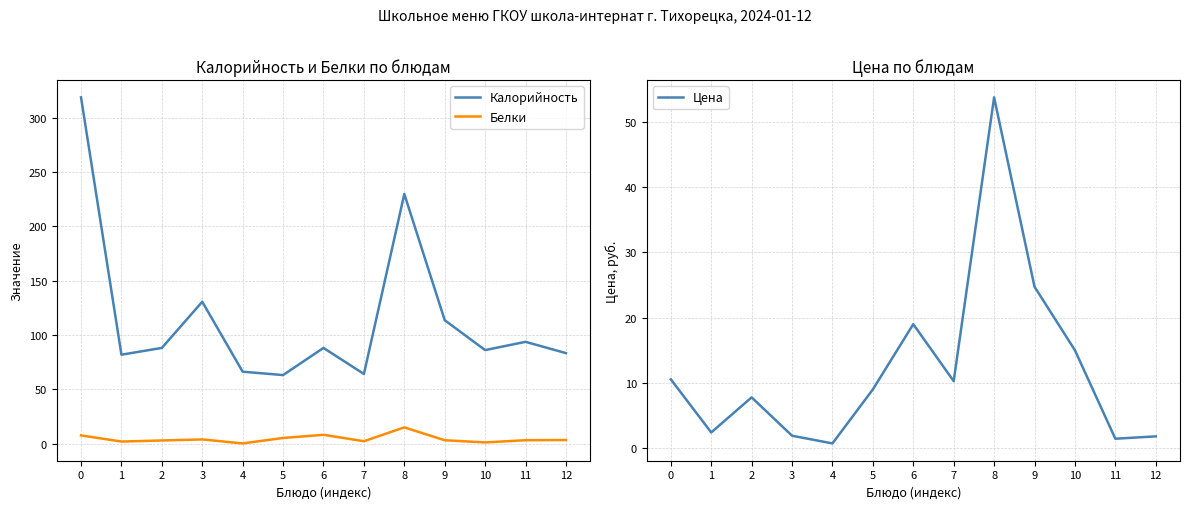

True or false: Цена and Калорийность intersect in this chart.

False